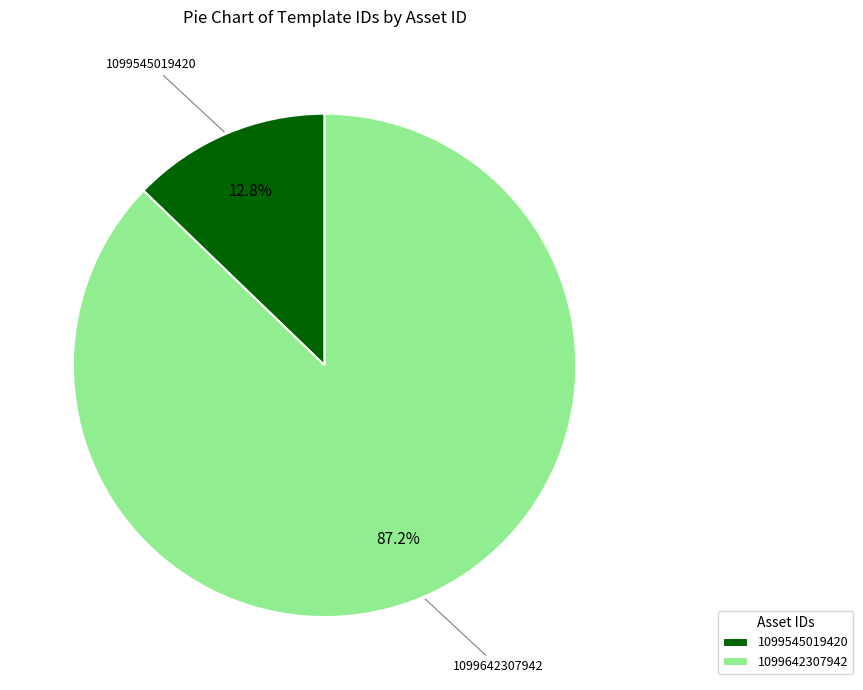

What is the smallest slice in the pie chart?

1099545019420